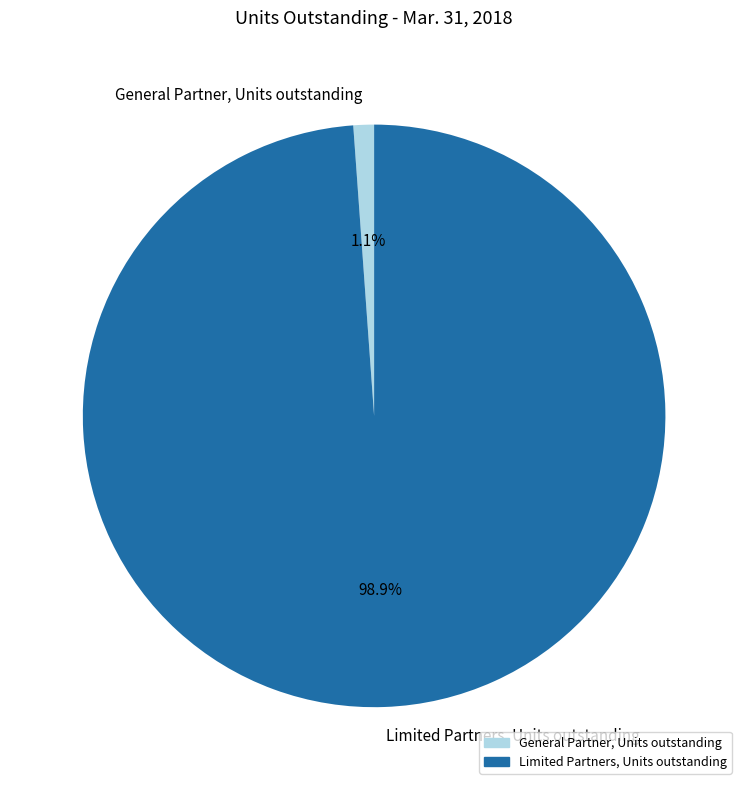

Is the sum of Limited Partners, Units outstanding and General Partner, Units outstanding greater than half?

Yes